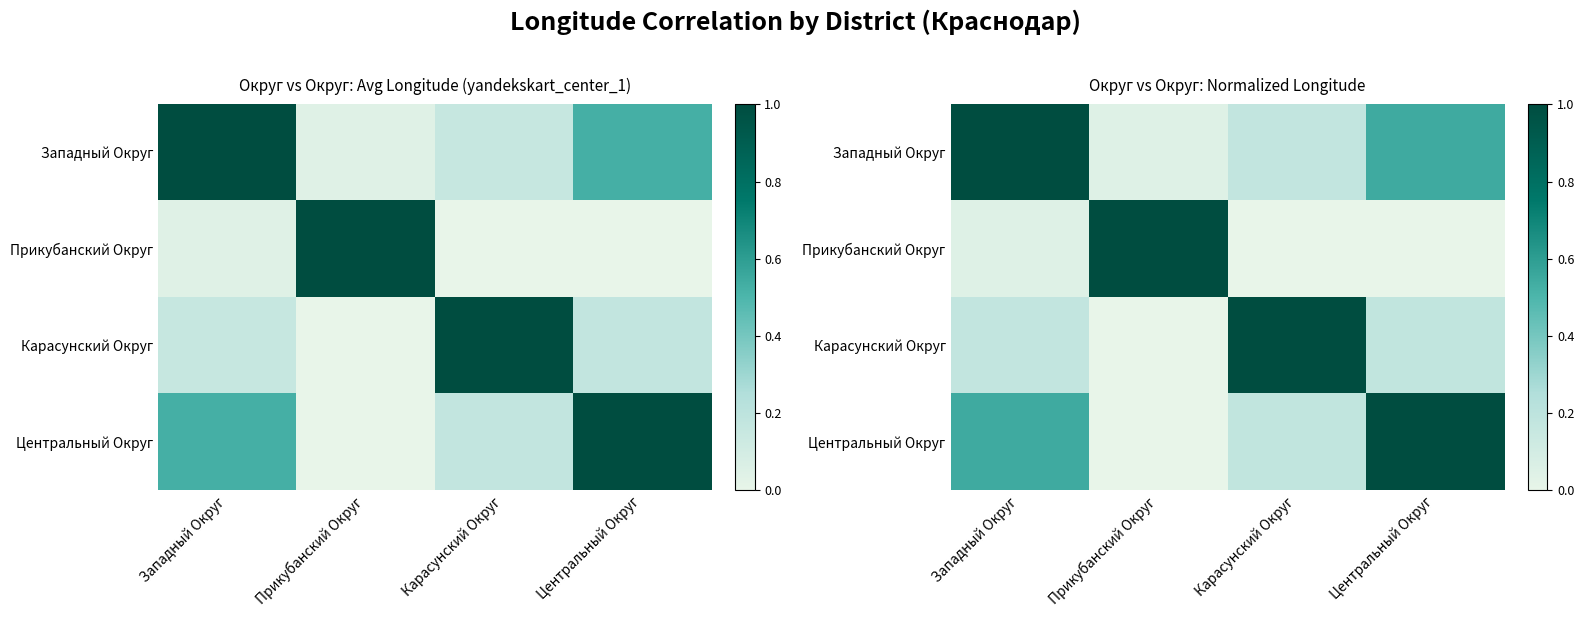

Which series changed the most between Прикубанский Округ and Центральный Округ?

Прикубанский Округ